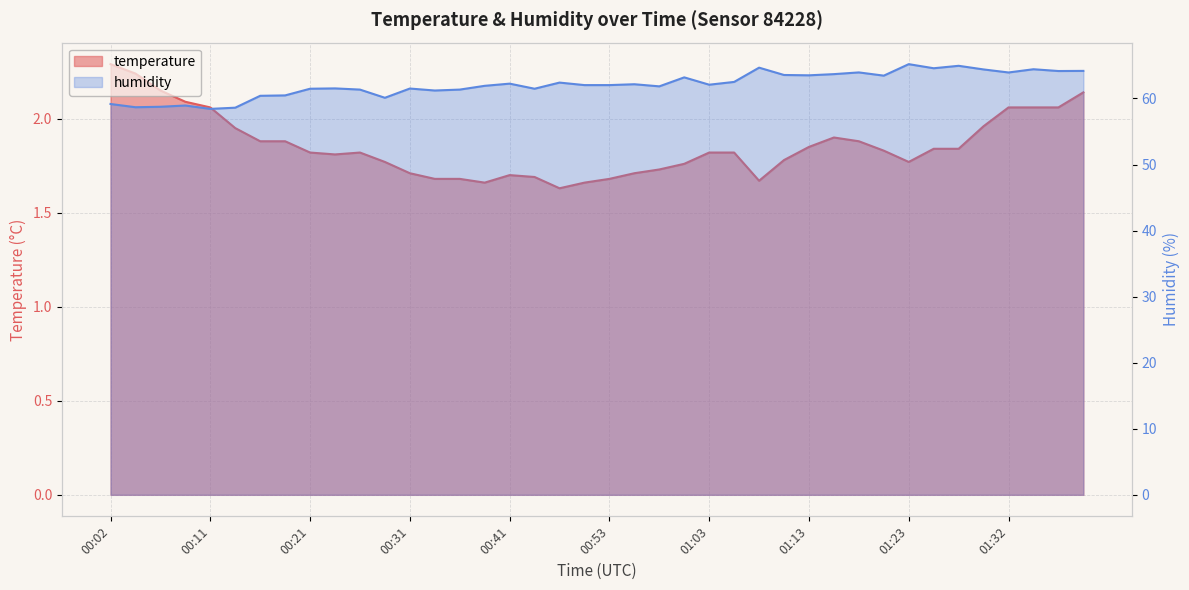

True or false: temperature and humidity cross at least once.

False